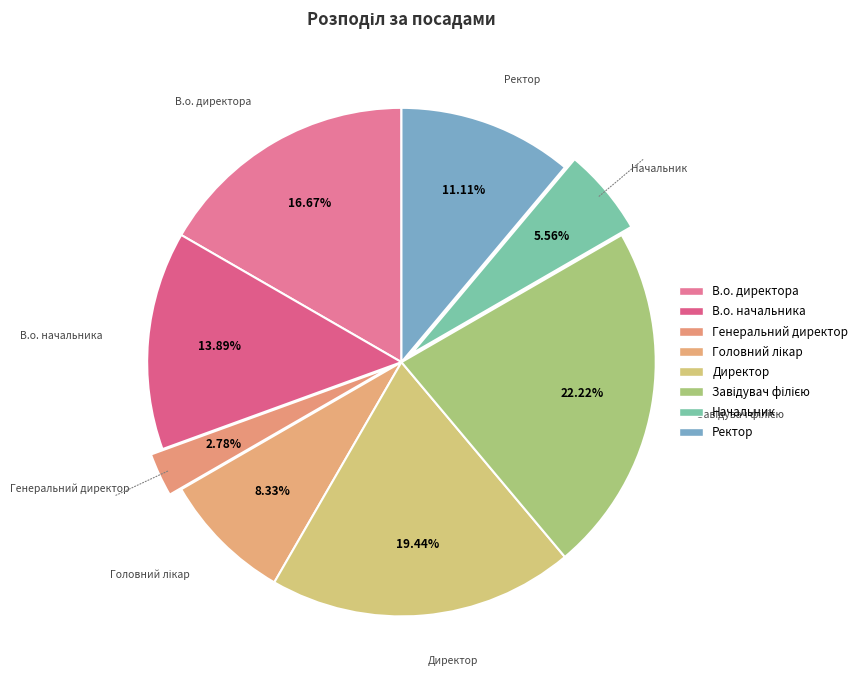

True or false: Генеральний директор accounts for 3% of the total.

True